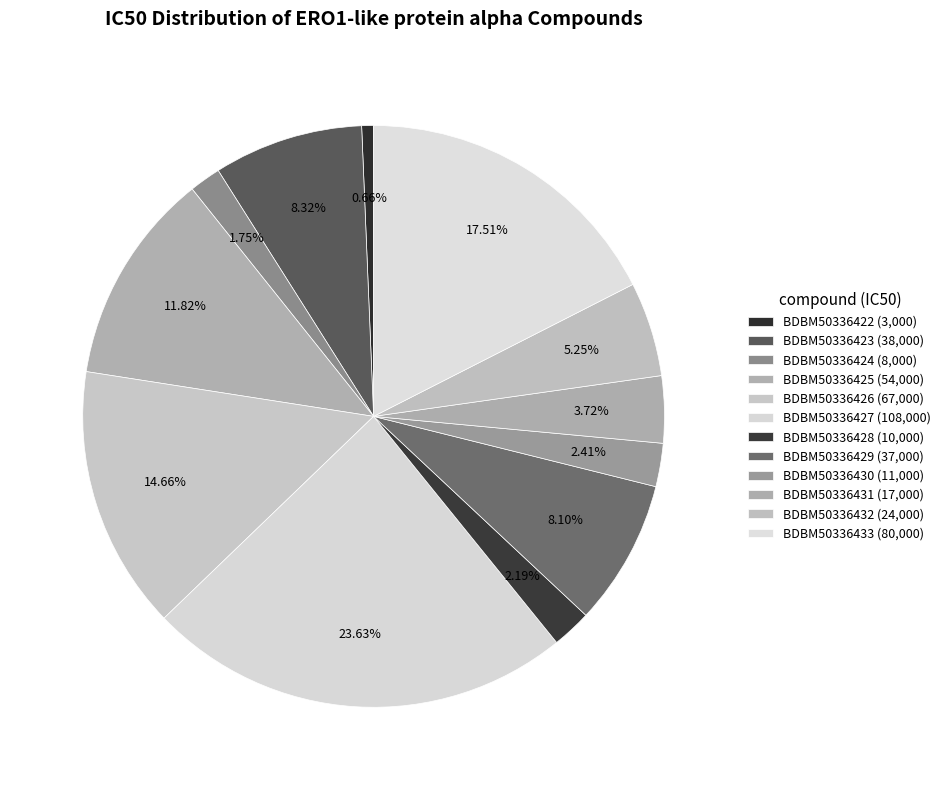

Rank the categories by value from lowest to highest.

BDBM50336422, BDBM50336424, BDBM50336428, BDBM50336430, BDBM50336431, BDBM50336432, BDBM50336429, BDBM50336423, BDBM50336425, BDBM50336426, BDBM50336433, BDBM50336427